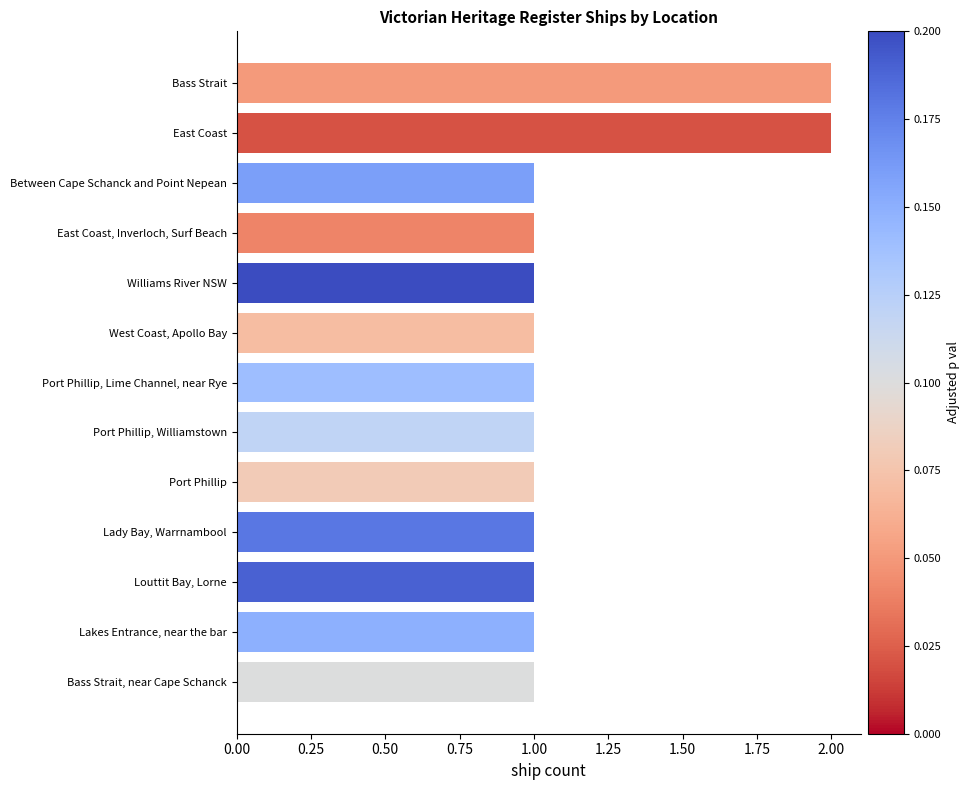

What is the change in value from Port Phillip to East Coast?

+1